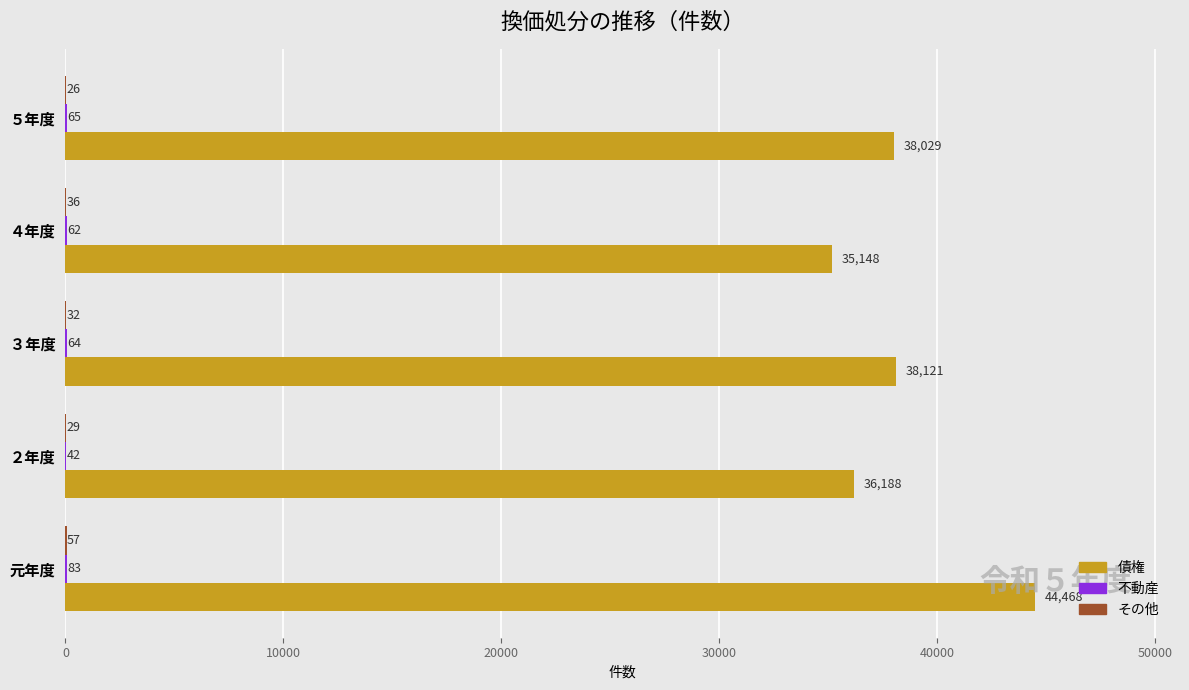

Which series has the largest total across all categories?

債権